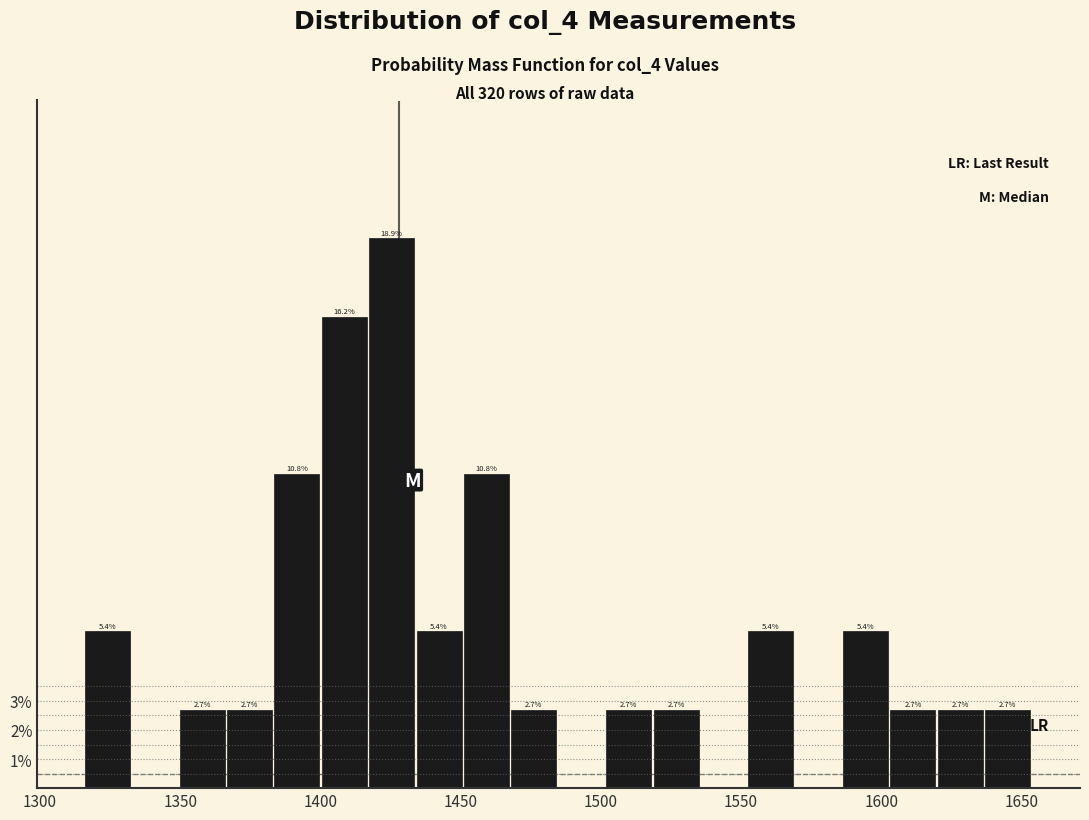

Around what value on the x-axis is the tallest bar? Give the approximate position of its centre, as read against the axis.

1425